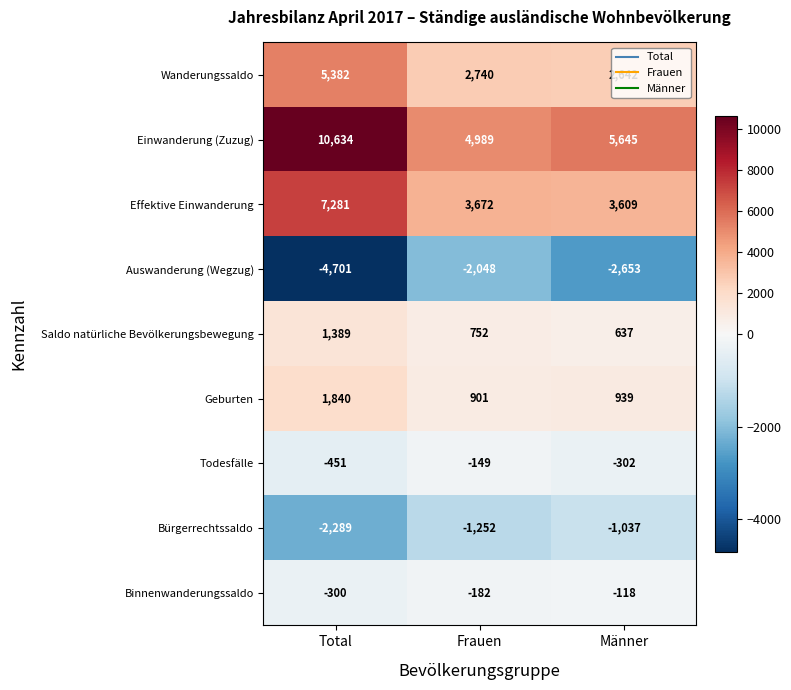

What is the smallest value displayed?

-4701